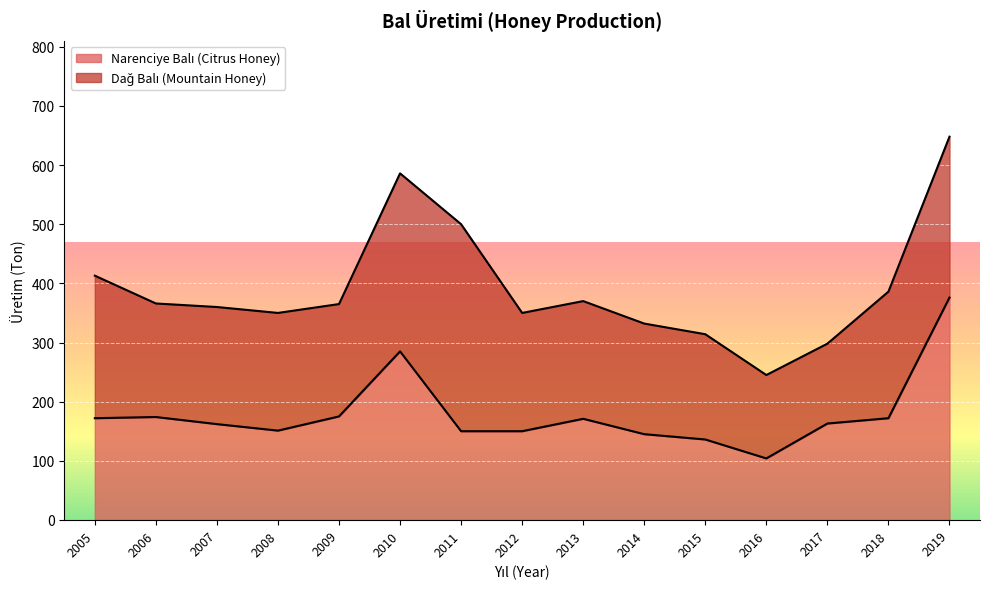

How many categories are shown in the chart?

15